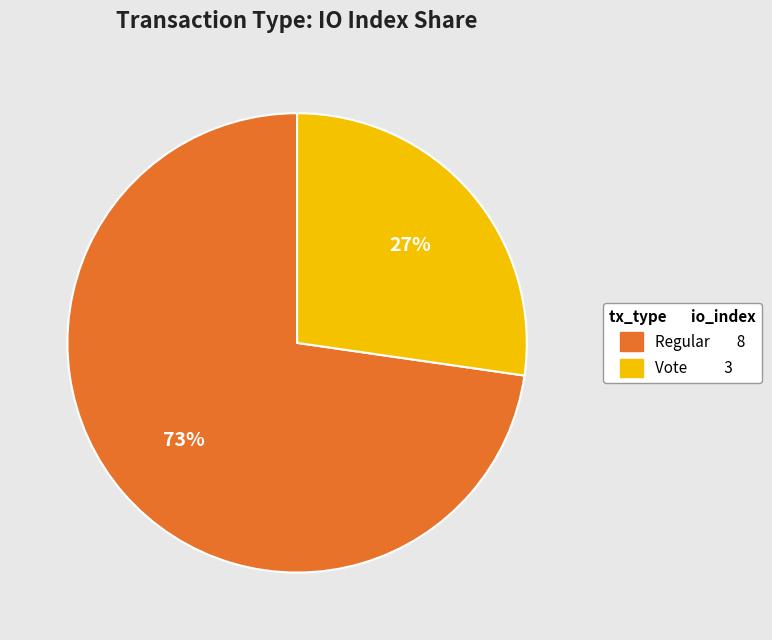

How many slices are in this pie chart?

2